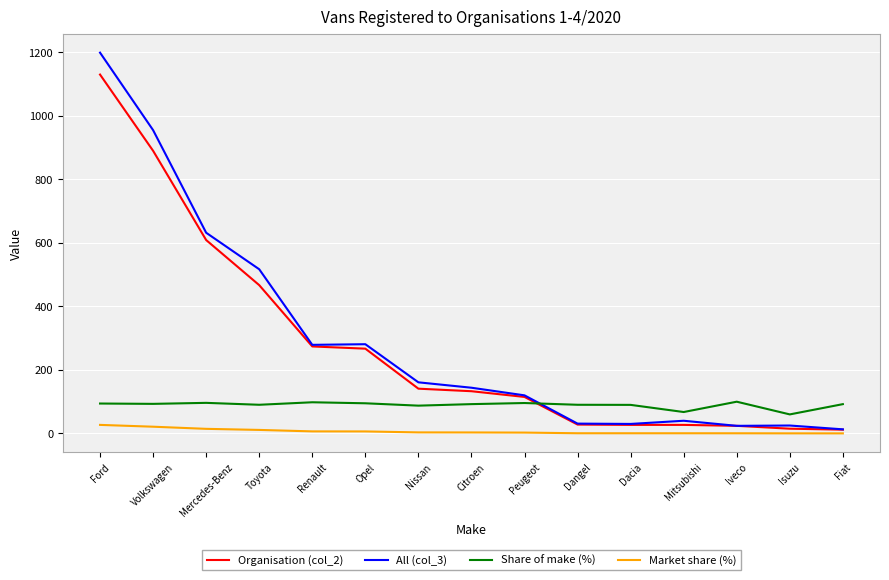

Which series has the widest spread of values?

All (col_3)